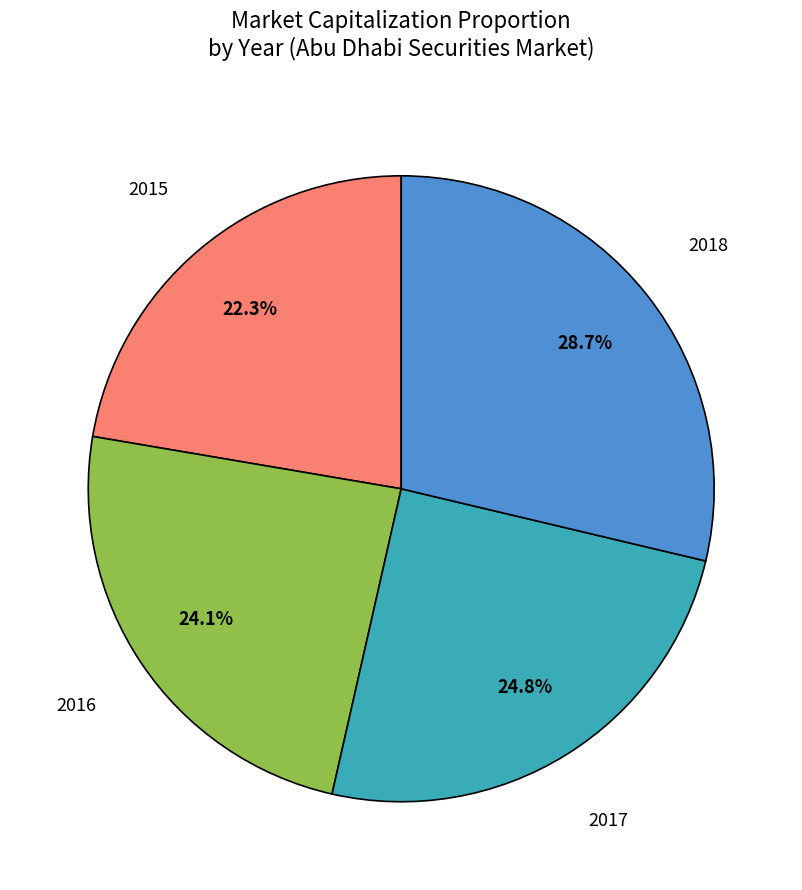

Is there a majority slice in this chart?

No